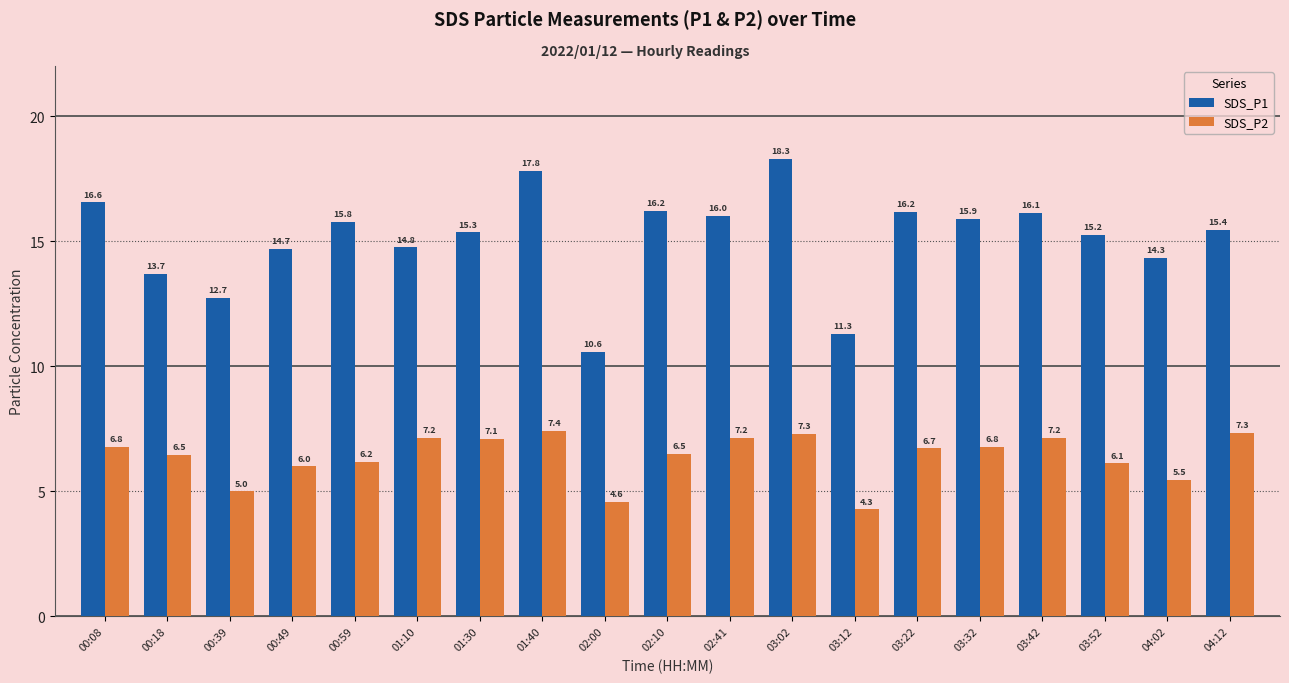

At 03:02, list the series in order from largest to smallest.

SDS_P1, SDS_P2